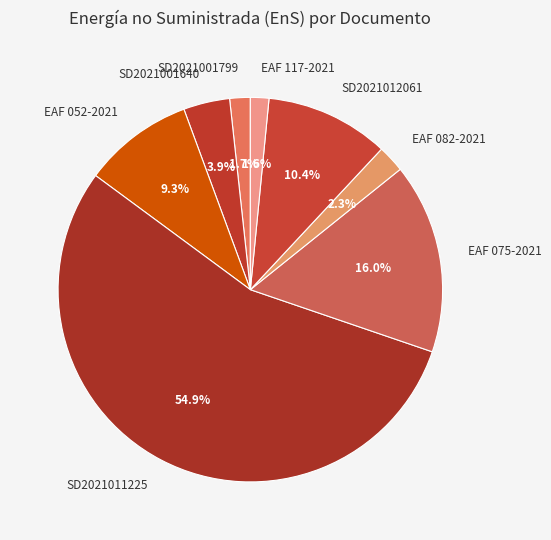

Between SD2021001799 and SD2021001640, which is larger?

SD2021001640